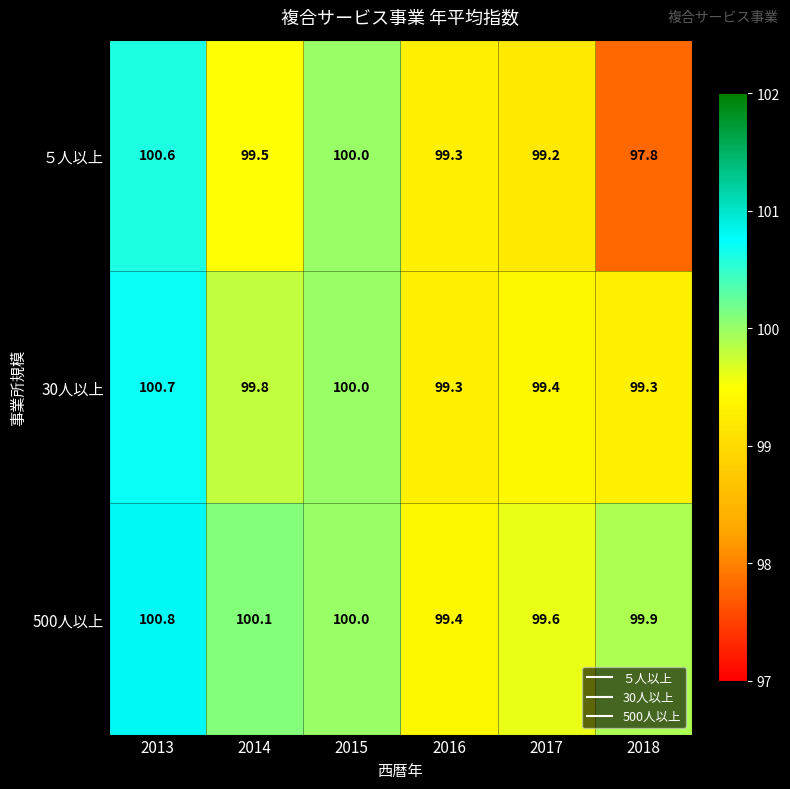

How many data points does each series have?

6